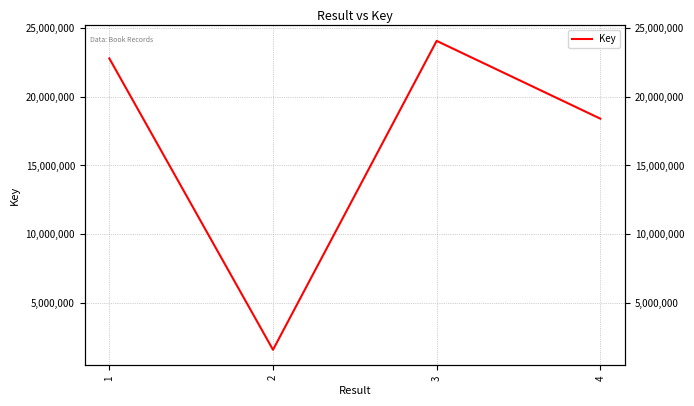

How many lines are shown in the chart?

1